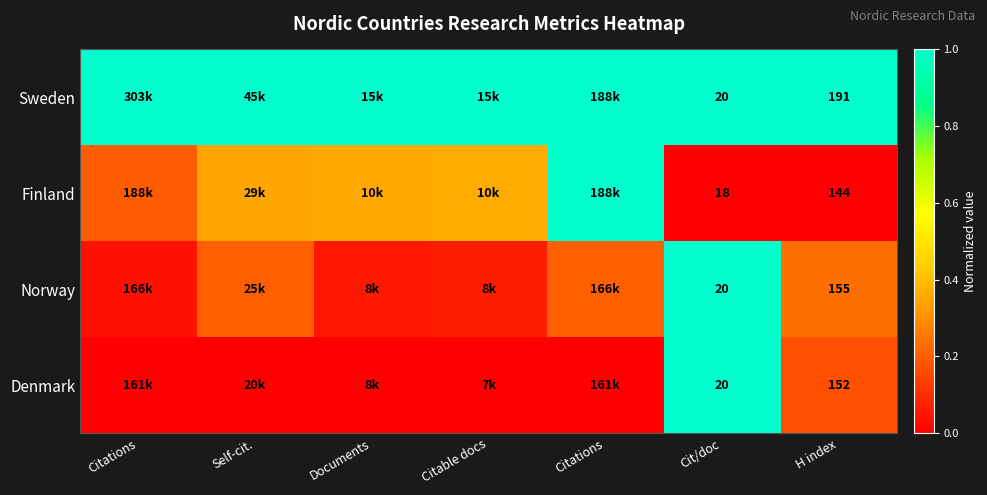

Is it true that Sweden equals 1.3 at H index?

False